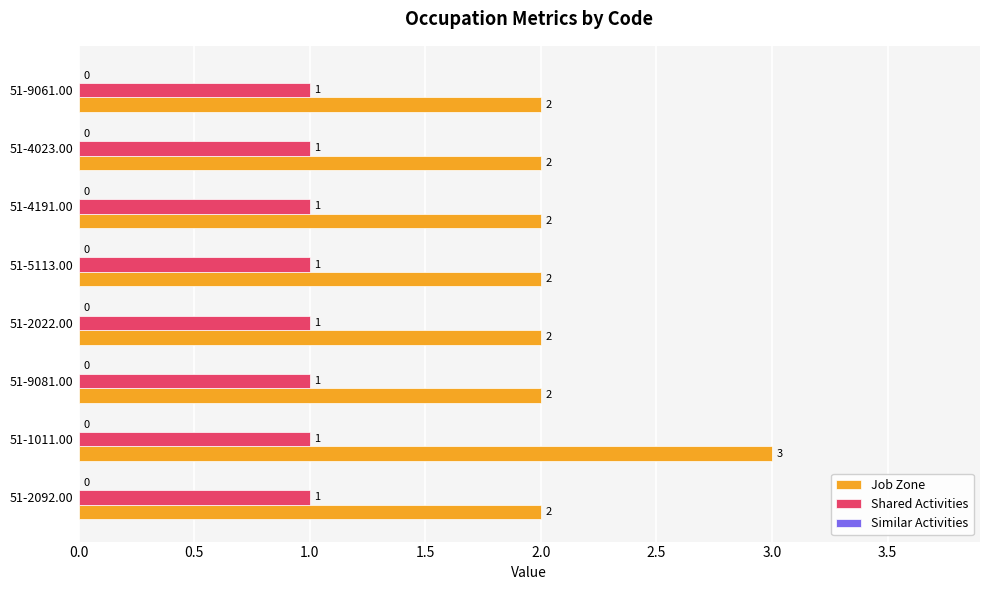

How many Job Zone values are between 2 and 3?

8